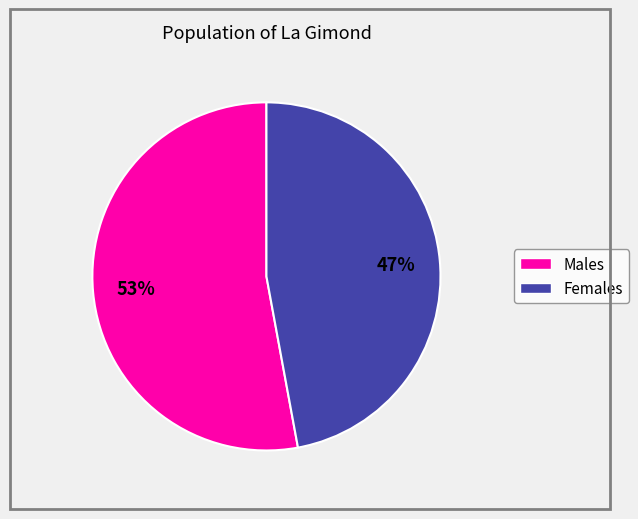

To the nearest percent, what is the average slice percentage?

50%